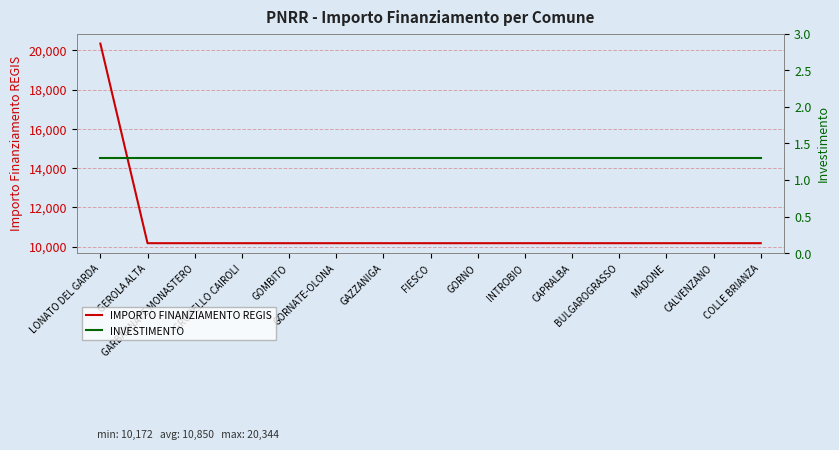

Rank the series by their average value, from lowest to highest.

INVESTIMENTO, IMPORTO FINANZIAMENTO REGIS